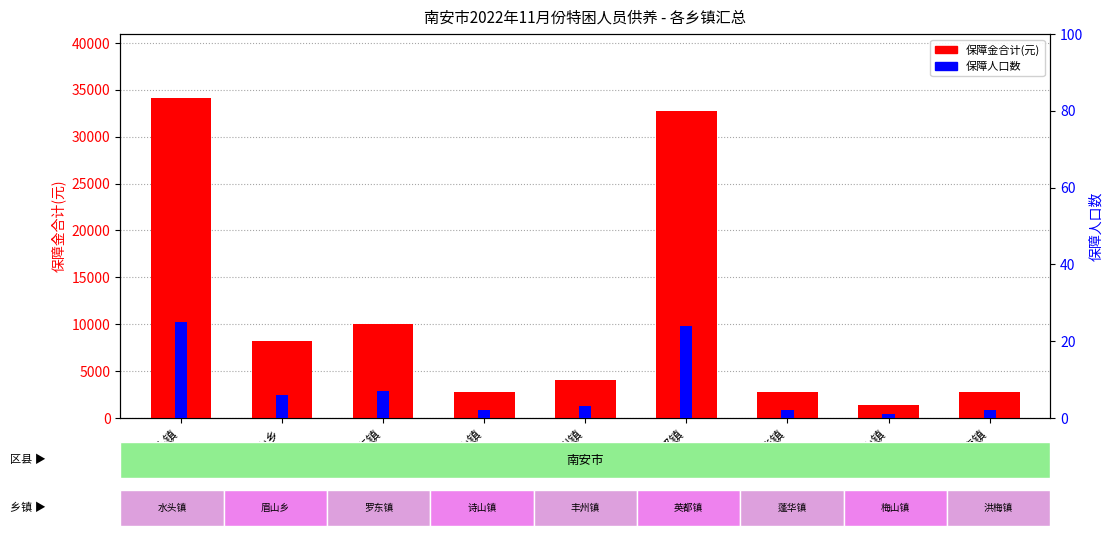

What is the highest value of the 保障人口数 series?

25